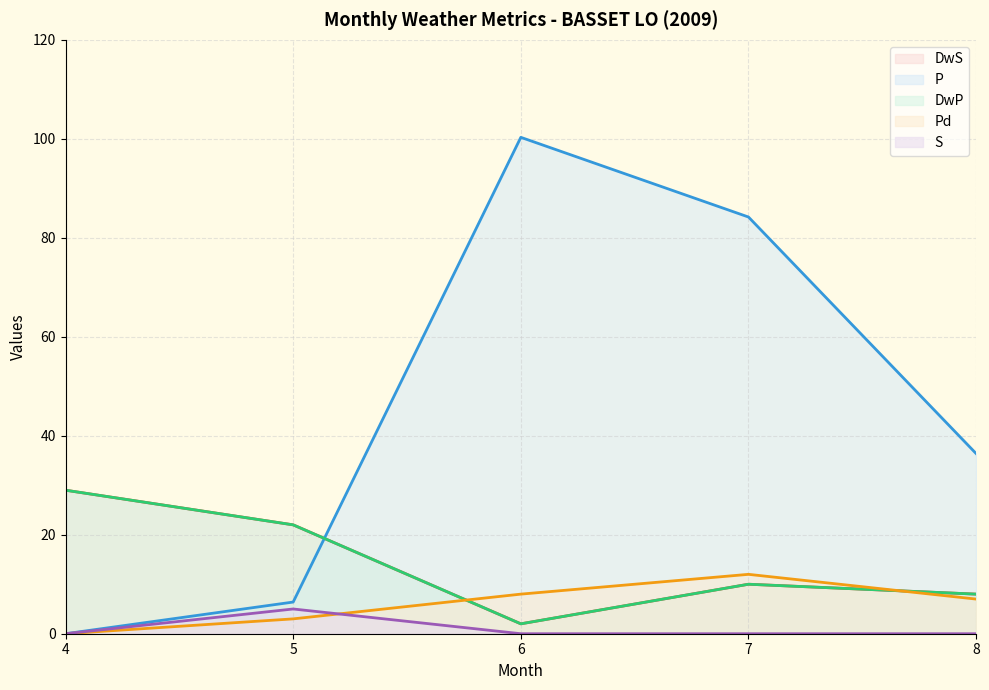

Which label corresponds to the smallest value in the chart?

4